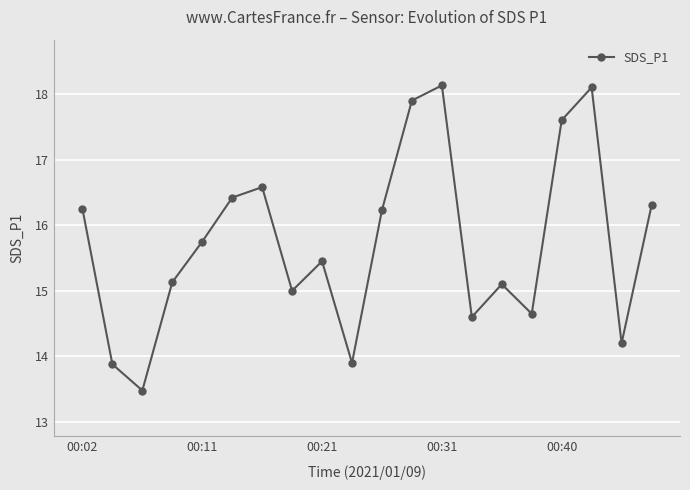

How many interior local peaks (higher than both neighbors) does the data have?

5